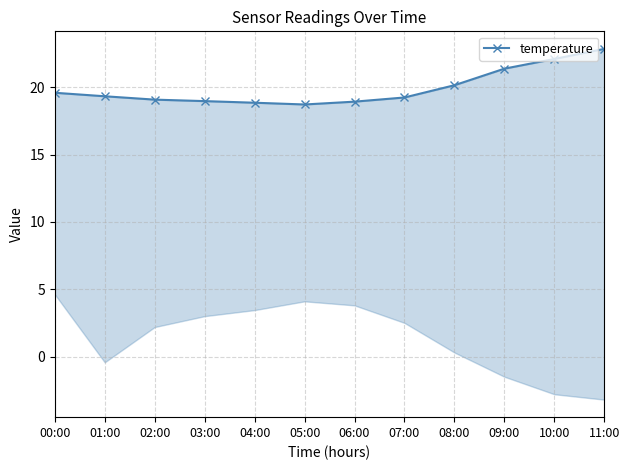

What is the change in value from 03:00 to 11:00?

+3.9